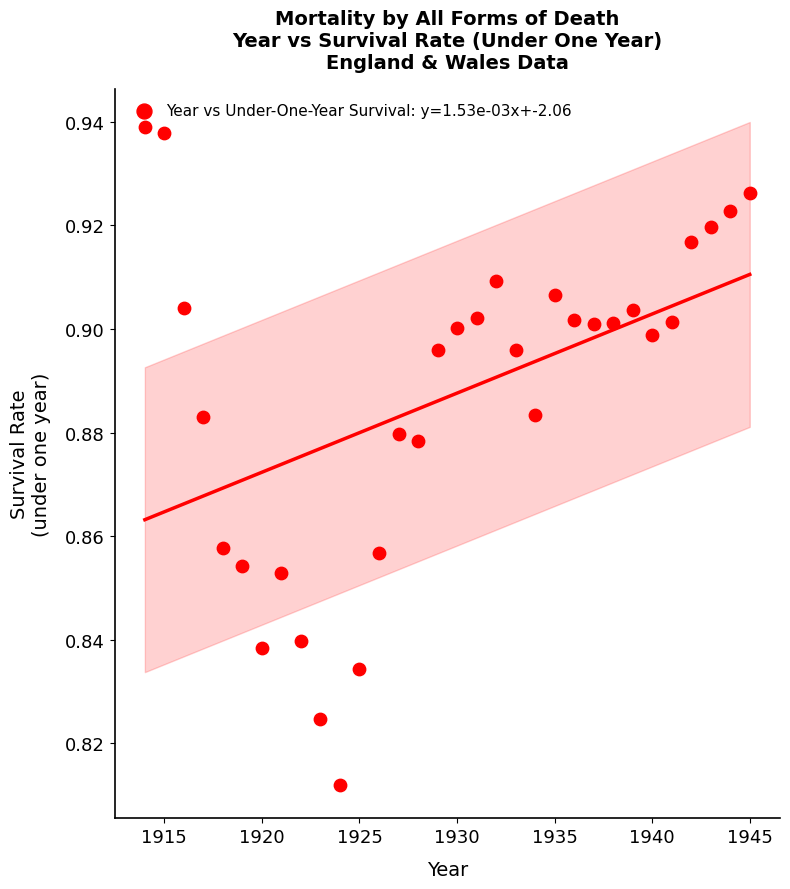

What is the range of X values (max minus min)?

31.0